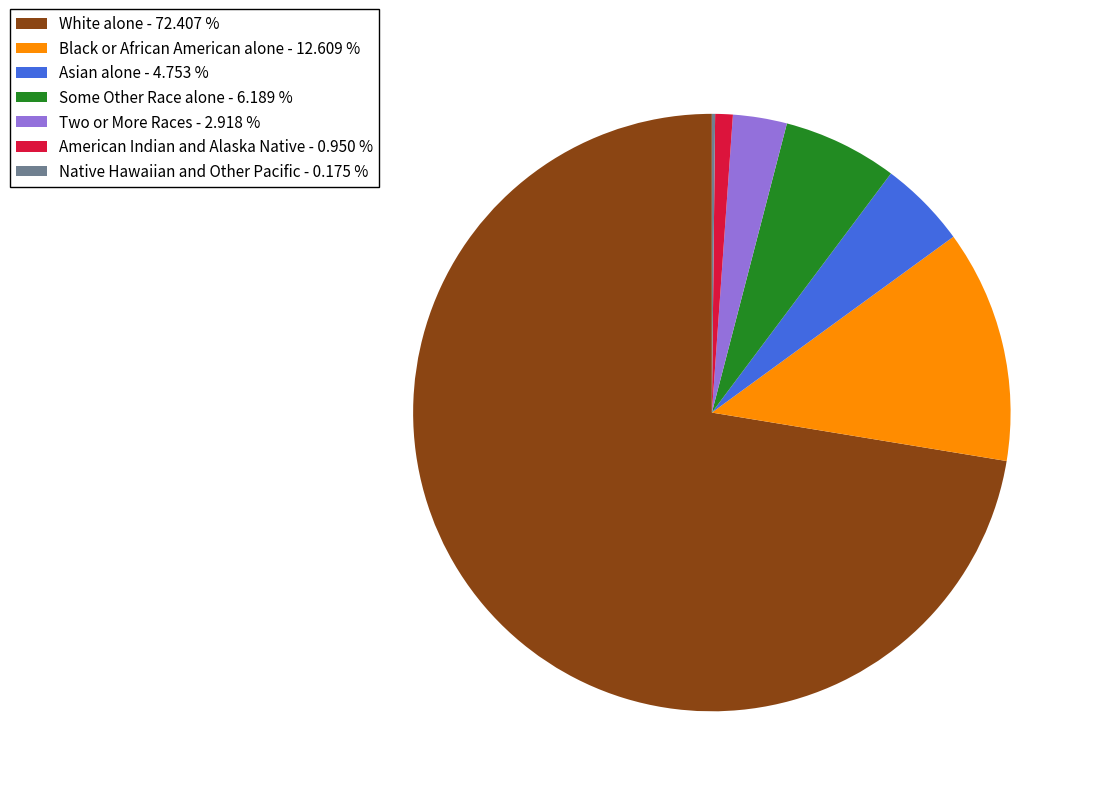

Combined, do American Indian and Alaska Native and White alone account for over 50%?

Yes